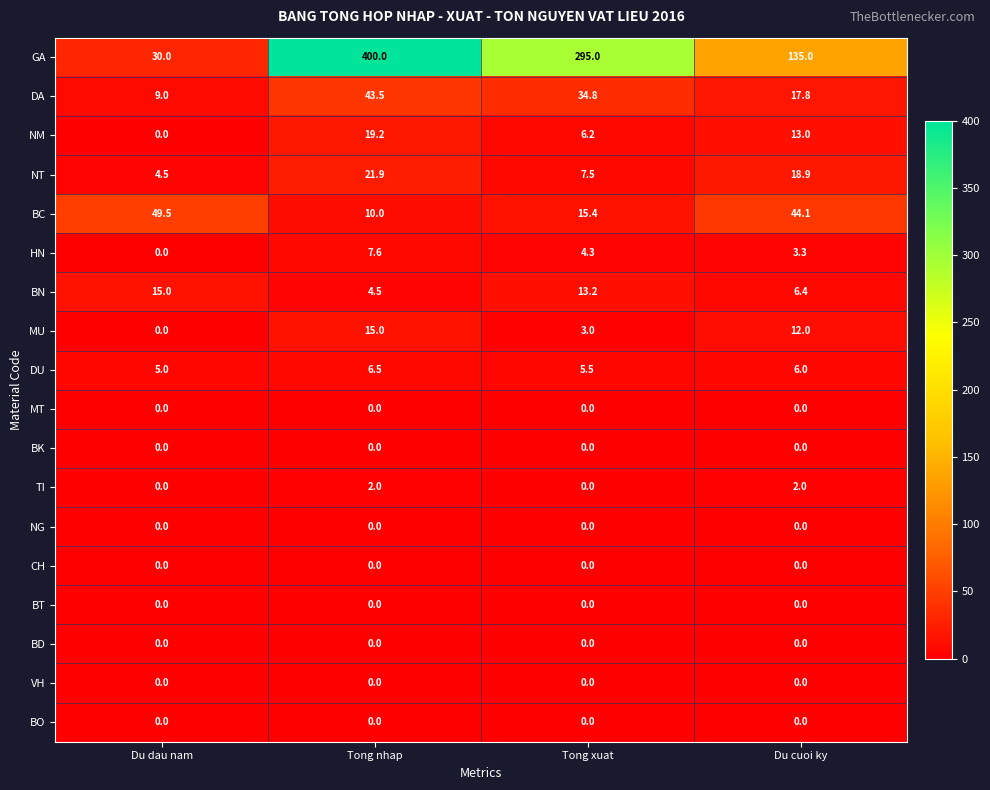

What is the difference between the maximum and second lowest values in the GA series?

265.0